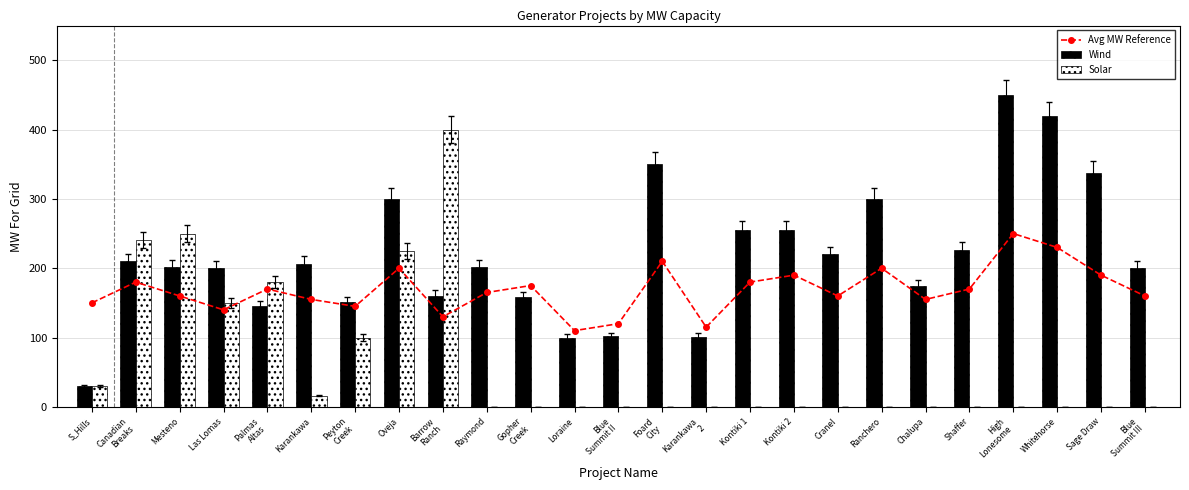

Reading left to right, extract all data points from this chart.

Avg MW Reference: S_Hills=150.0	Canadian
Breaks=180.0	Mesteno=160.0	Las Lomas=140.0	Palmas
Altas=170.0	Karankawa=155.0	Peyton
Creek=145.0	Oveja=200.0	Barrow
Ranch=130.0	Raymond=165.0	Gopher
Creek=175.0	Loraine=110.0	Blue
Summit II=120.0	Foard
City=210.0	Karankawa
2=115.0	Kontiki 1=180.0	Kontiki 2=190.0	Cranel=160.0	Ranchero=200.0	Chalupa=155.0	Shaffer=170.0	High
Lonesome=250.0	Whitehorse=230.0	Sage Draw=190.0	Blue
Summit III=160.0
Wind: S_Hills=30.2	Canadian
Breaks=210.0	Mesteno=201.6	Las Lomas=200.0	Palmas
Altas=144.9	Karankawa=206.6	Peyton
Creek=151.2	Oveja=300.0	Barrow
Ranch=160.0	Raymond=201.6	Gopher
Creek=158.0	Loraine=100.0	Blue
Summit II=102.0	Foard
City=350.0	Karankawa
2=101.0	Kontiki 1=255.3	Kontiki 2=255.3	Cranel=220.0	Ranchero=300.0	Chalupa=174.0	Shaffer=226.0	High
Lonesome=449.5	Whitehorse=418.9	Sage Draw=338.0	Blue
Summit III=200.0
Solar: S_Hills=30.0	Canadian
Breaks=240.8	Mesteno=250.0	Las Lomas=150.0	Palmas
Altas=180.0	Karankawa=16.2	Peyton
Creek=100.0	Oveja=225.0	Barrow
Ranch=400.0	Raymond=0.0	Gopher
Creek=0.0	Loraine=0.0	Blue
Summit II=0.0	Foard
City=0.0	Karankawa
2=0.0	Kontiki 1=0.0	Kontiki 2=0.0	Cranel=0.0	Ranchero=0.0	Chalupa=0.0	Shaffer=0.0	High
Lonesome=0.0	Whitehorse=0.0	Sage Draw=0.0	Blue
Summit III=0.0